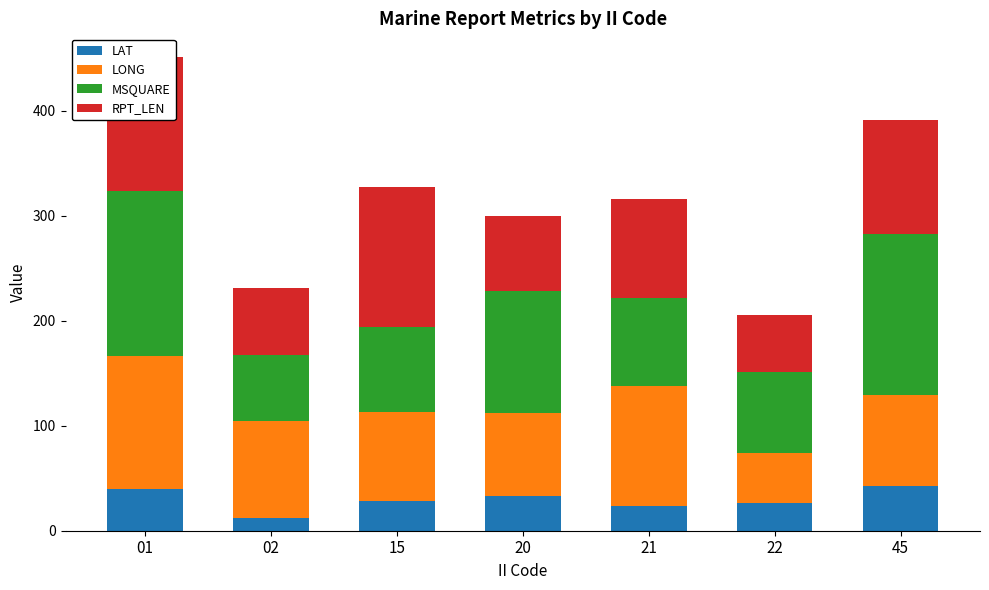

Does the chart contain any negative values?

No